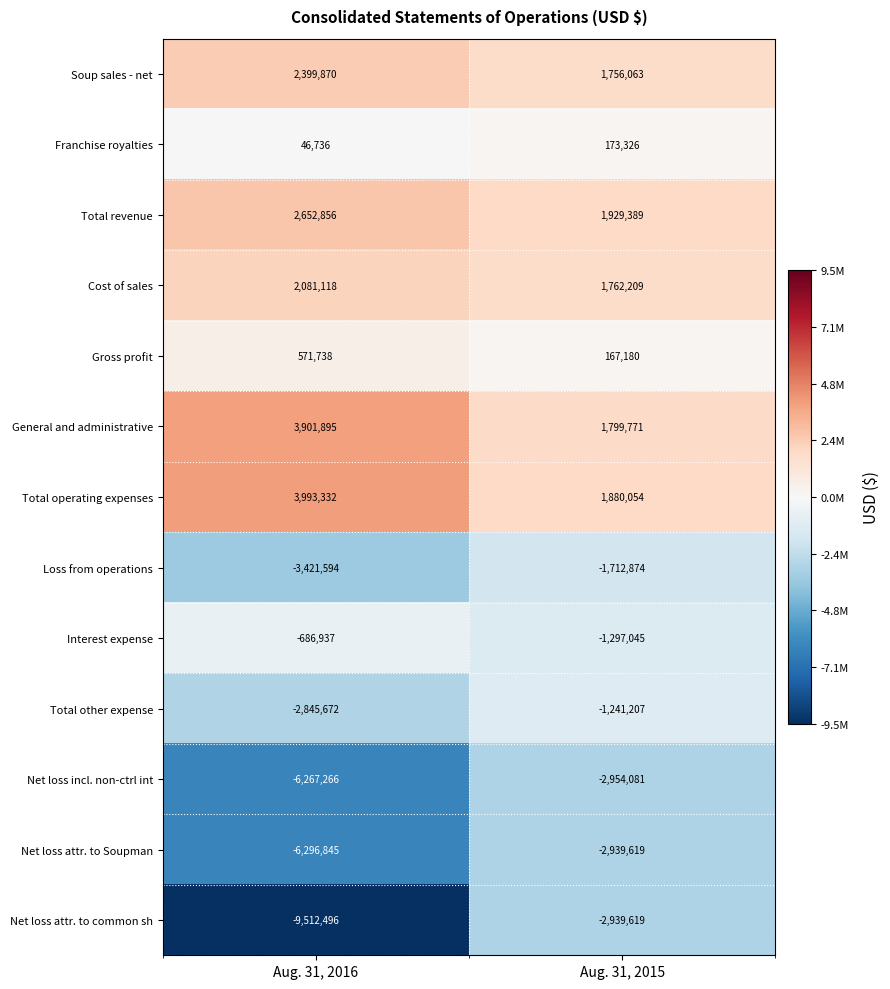

Reading left to right, extract all data points from this chart.

Soup sales - net: 2399870	1756063
Franchise royalties: 46736	173326
Total revenue: 2652856	1929389
Cost of sales: 2081118	1762209
Gross profit: 571738	167180
General and administrative: 3901895	1799771
Total operating expenses: 3993332	1880054
Loss from operations: -3421594	-1712874
Interest expense: -686937	-1297045
Total other expense: -2845672	-1241207
Net loss incl. non-ctrl int: -6267266	-2954081
Net loss attr. to Soupman: -6296845	-2939619
Net loss attr. to common sh: -9512496	-2939619